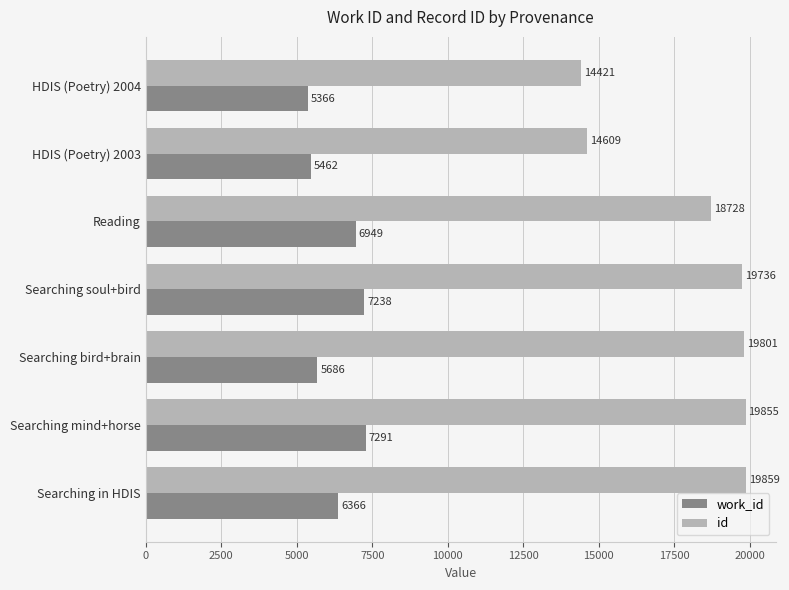

Which series changed the most between Reading and Searching bird+brain?

work_id